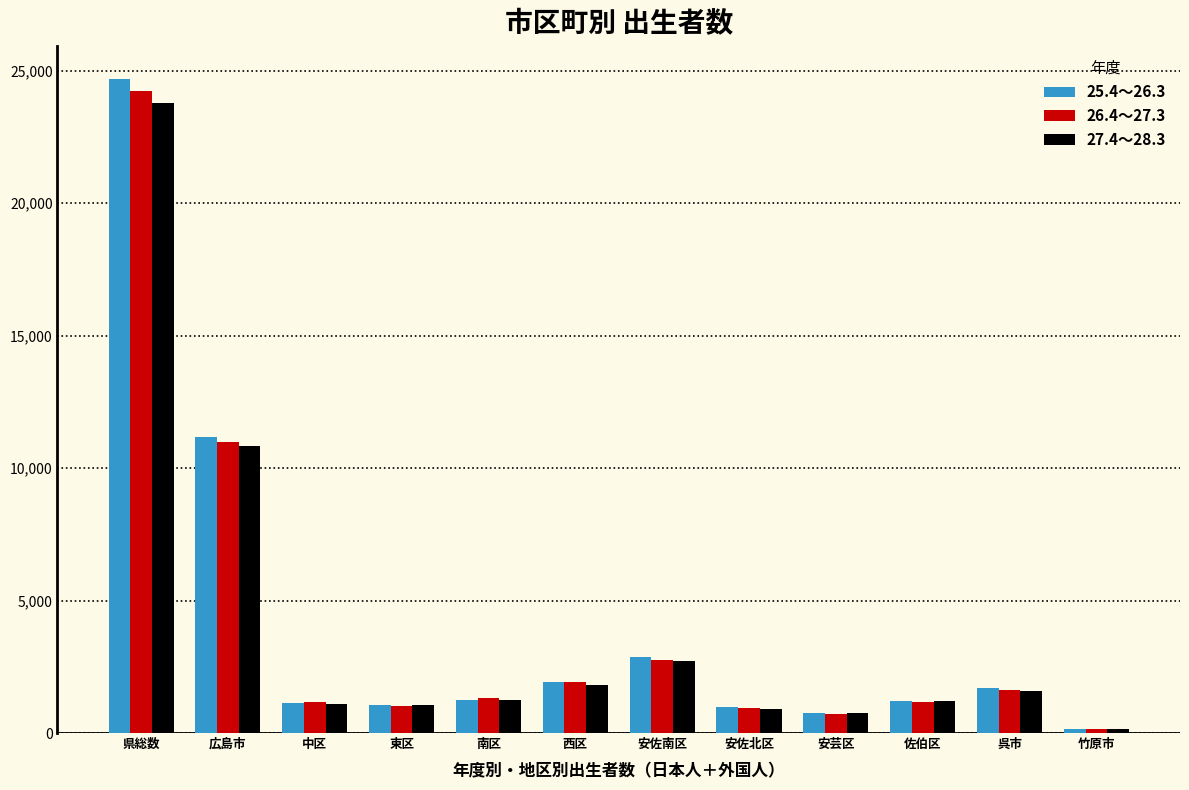

The value of 25.4～26.3 at 安佐南区 is 4549. True or false?

False